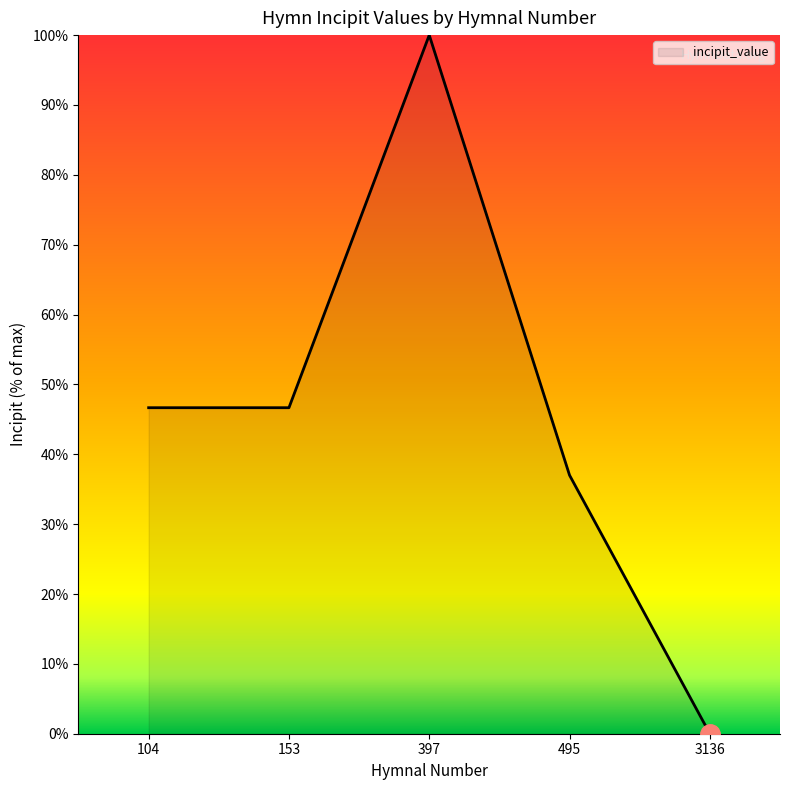

How many series are shown in this chart?

1